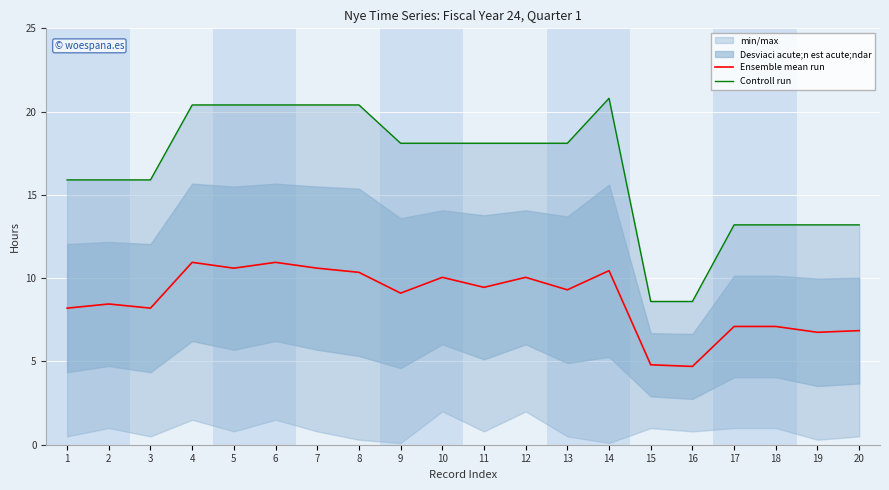

Reading right to left, transcribe all the data shown in this chart.

Ensemble mean run: 6.8	6.8	7.1	7.1	4.7	4.8	10.5	9.3	10.1	9.5	10.1	9.1	10.3	10.6	10.9	10.6	10.9	8.2	8.4	8.2
Controll run: 13.2	13.2	13.2	13.2	8.6	8.6	20.8	18.1	18.1	18.1	18.1	18.1	20.4	20.4	20.4	20.4	20.4	15.9	15.9	15.9